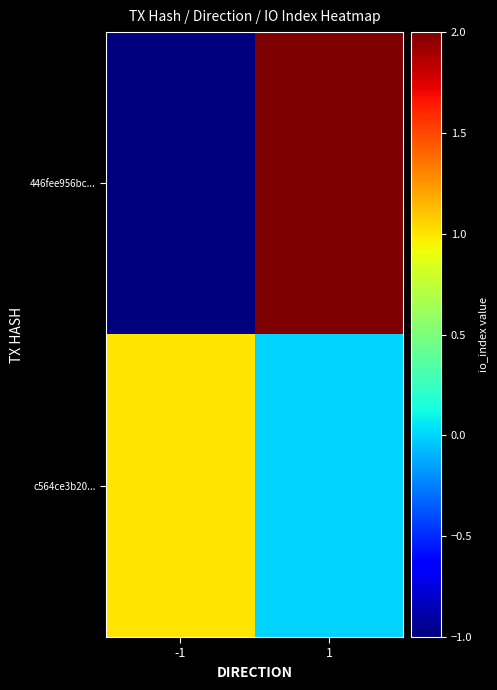

Which series has the largest range (max minus min)?

446fee956bc...